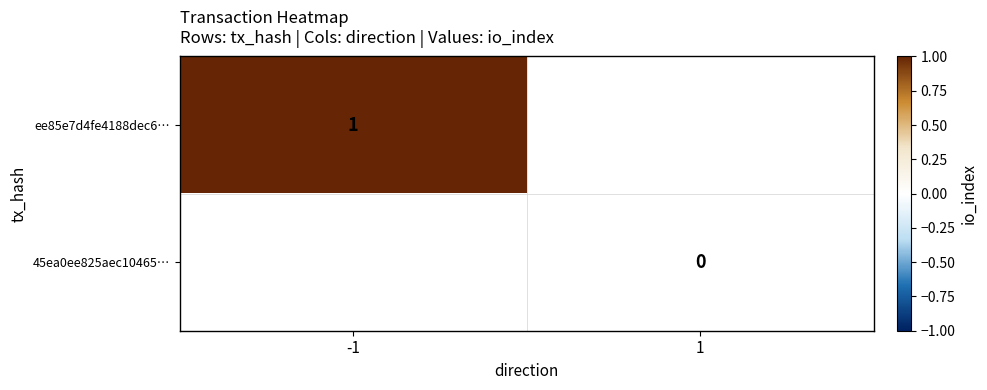

What is the greatest value displayed?

1.0